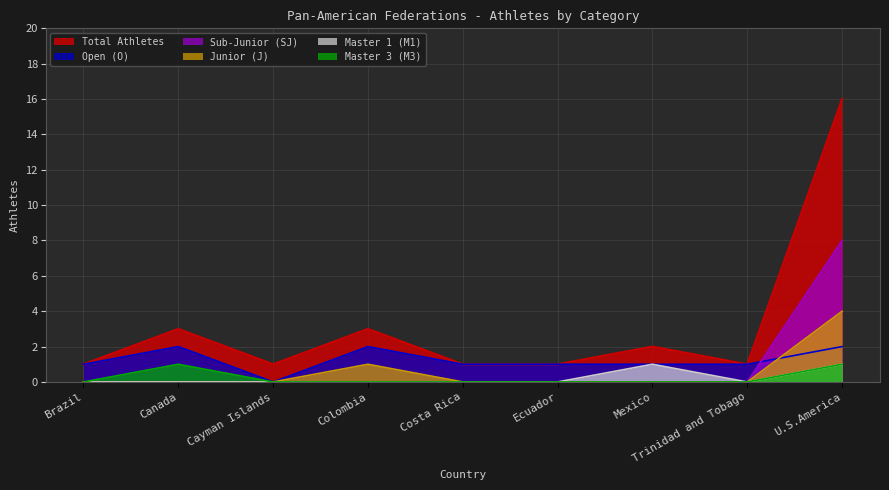

What is the label of the 3rd point from the left?

Cayman Islands